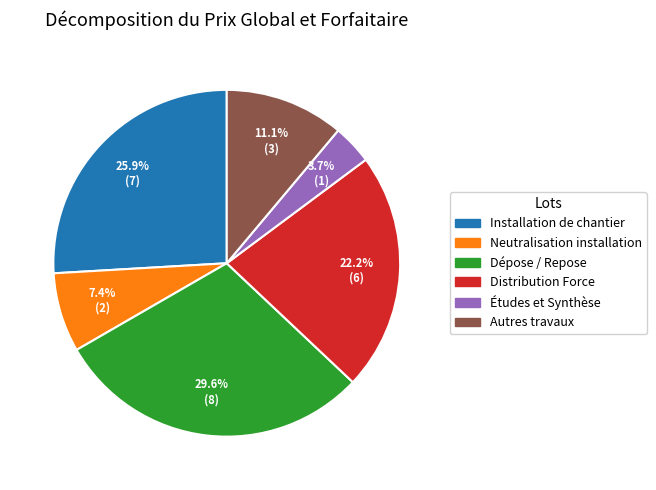

Which slice is the smallest?

Études et Synthèse